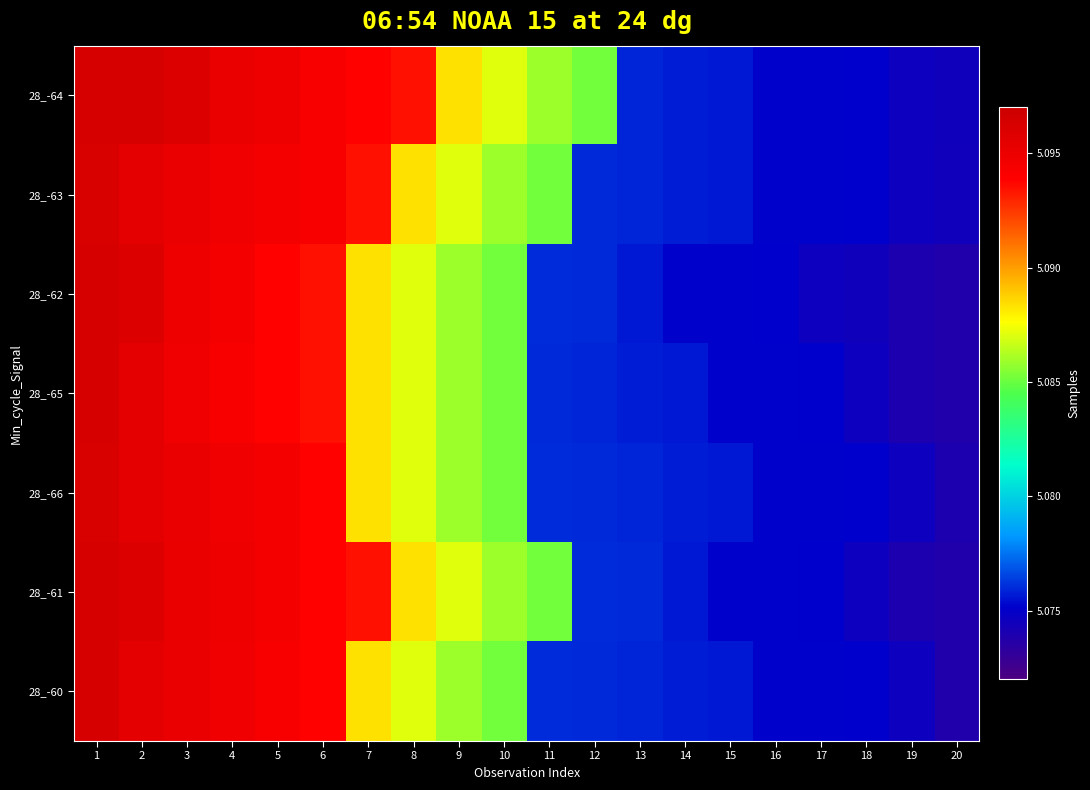

What is the spread (max minus min) of values at 16?

70